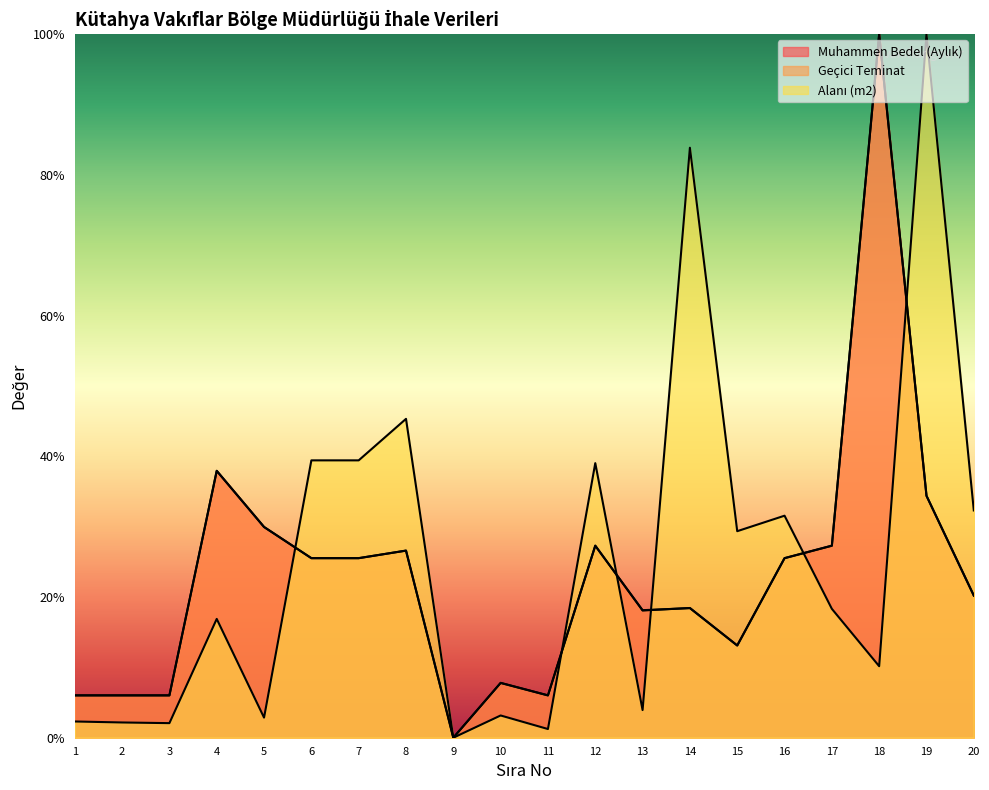

The Muhammen Bedel (Aylık) series shows 7.8 at 10. True or false?

True